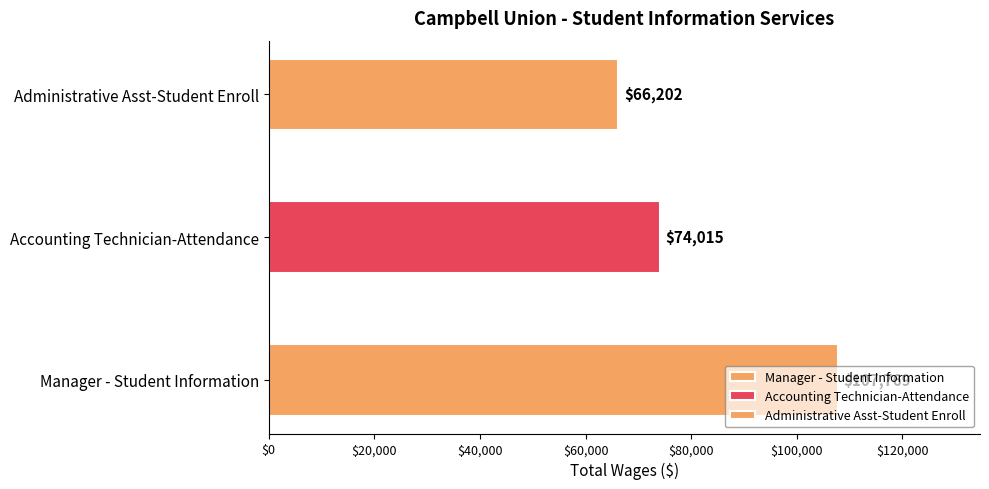

Are the bars horizontal?

Yes